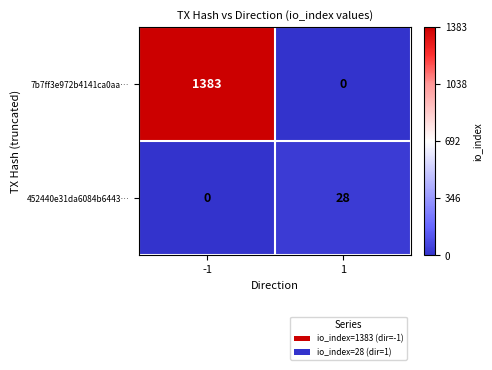

What is the total value across all series at -1?

1383